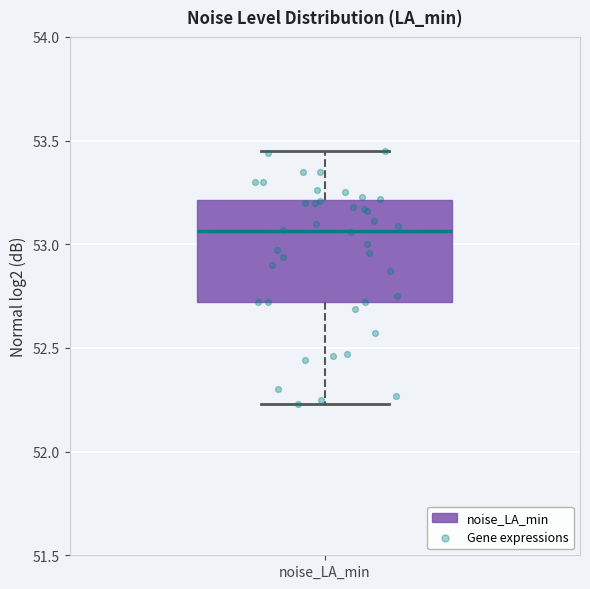

Read this box plot against the y-axis: the position of the median line, the range covered by the box, and the ends of both whiskers. The values are not printed on the chart, so give them approximately, as read against the axis.

median 53.05, box 52.70 to 53.20, whiskers 52.25 to 53.45